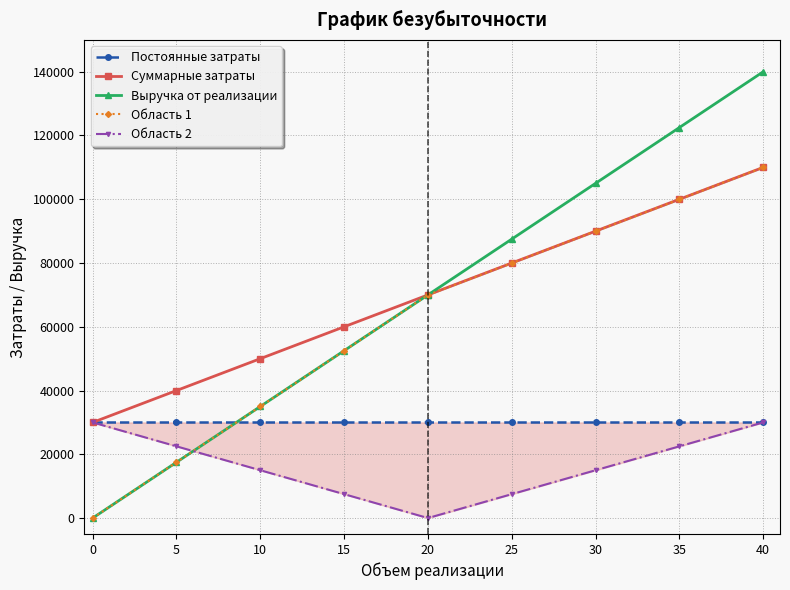

Reading left to right, list all the values displayed in this chart.

Постоянные затраты: 30000	30000	30000	30000	30000	30000	30000	30000	30000
Суммарные затраты: 30000	40000	50000	60000	70000	80000	90000	100000	110000
Выручка от реализации: 0	17500	35000	52500	70000	87500	105000	122500	140000
Область 1: 0	17500	35000	52500	70000	80000	90000	100000	110000
Область 2: 30000	22500	15000	7500	0	7500	15000	22500	30000